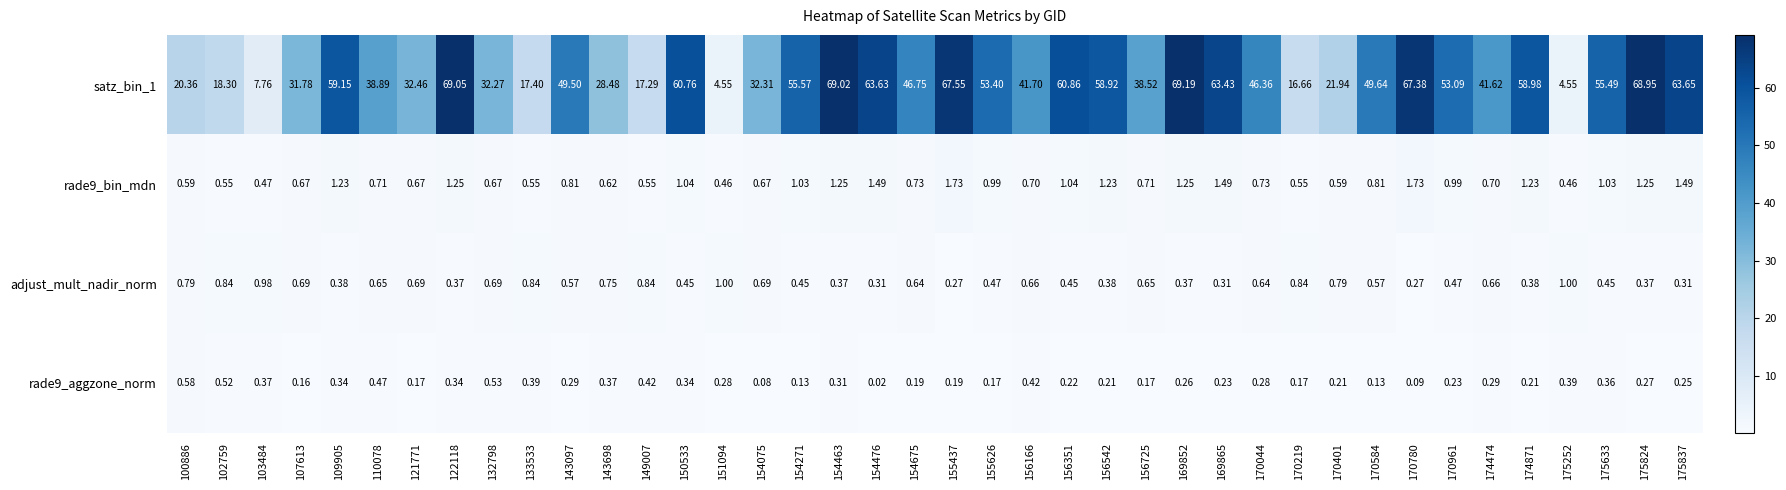

At how many categories does at least one series exceed 2?

40